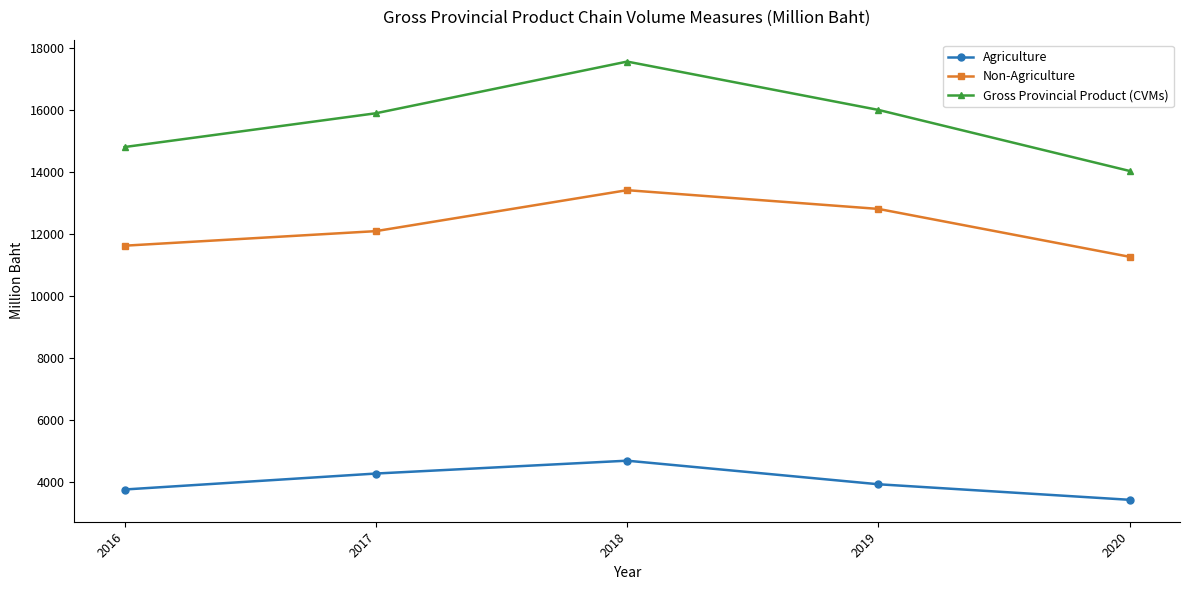

What is the sum of the Agriculture values at 2019 and 2018?

8603